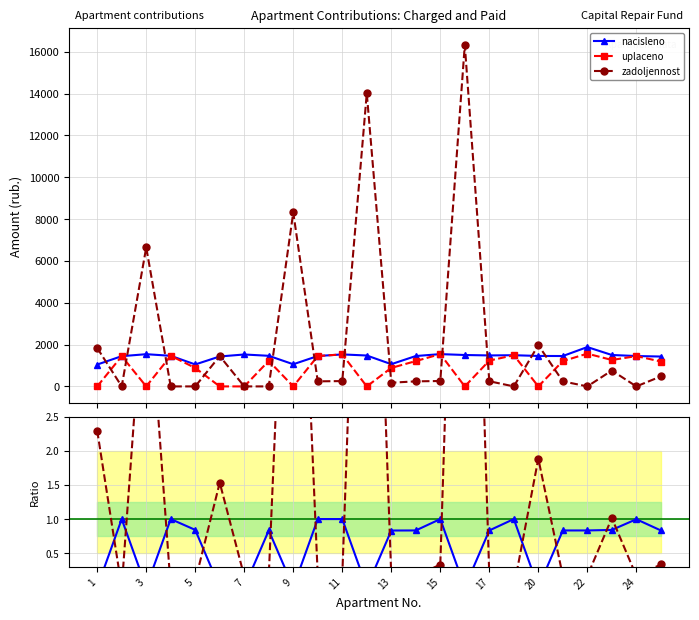

True or false: uplaceno has more than 2 interior local peaks.

True